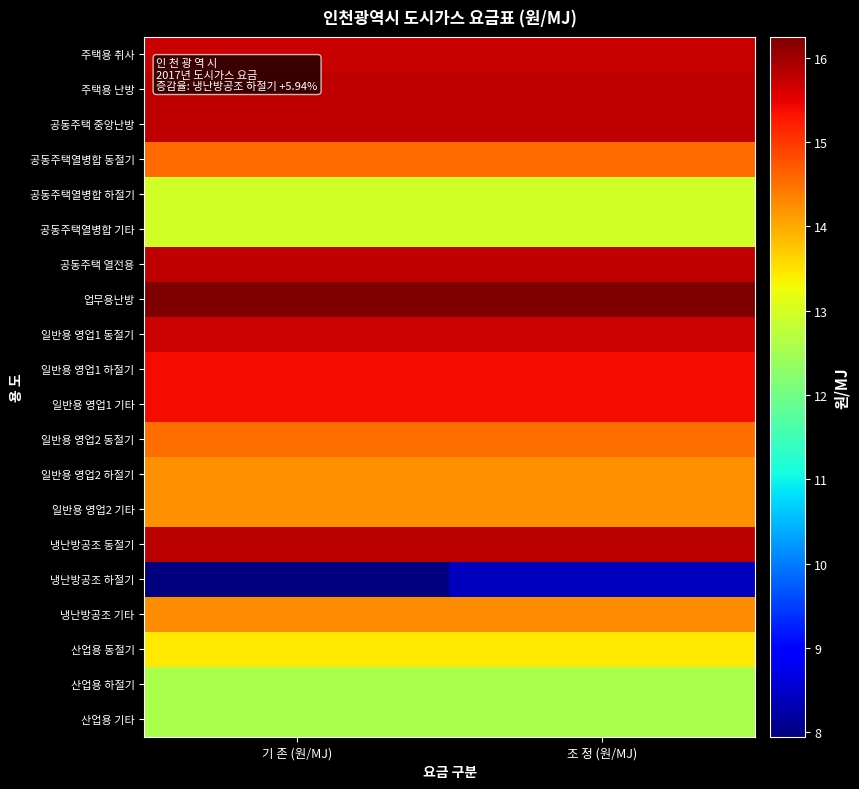

Which series has the widest spread of values?

냉난방공조 하절기